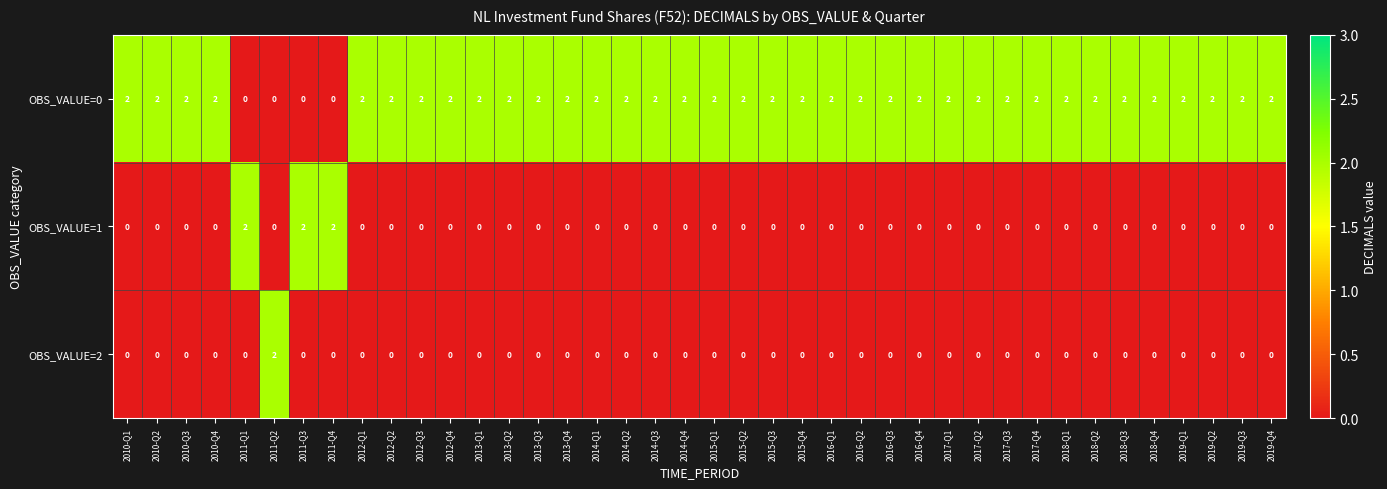

How many OBS_VALUE=0 values are between 2 and 3?

36